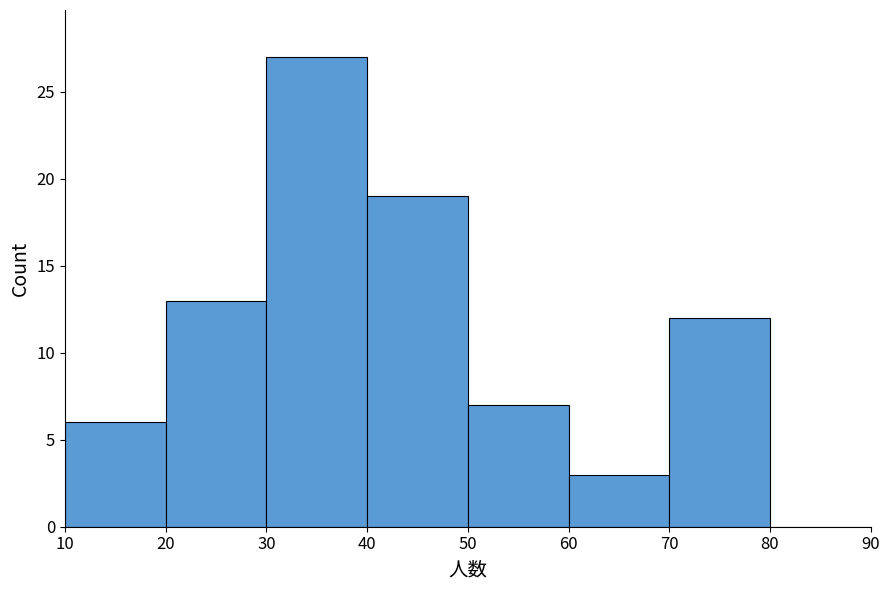

Reading left to right, transcribe this chart: for each bar, give the range it covers on the x-axis and its height. The values are not printed on the chart, so give them approximately, as read against the axis.

10 to 20: 6
20 to 30: 13
30 to 40: 27
40 to 50: 19
50 to 60: 7
60 to 70: 3
70 to 80: 12
80 to 90: 0